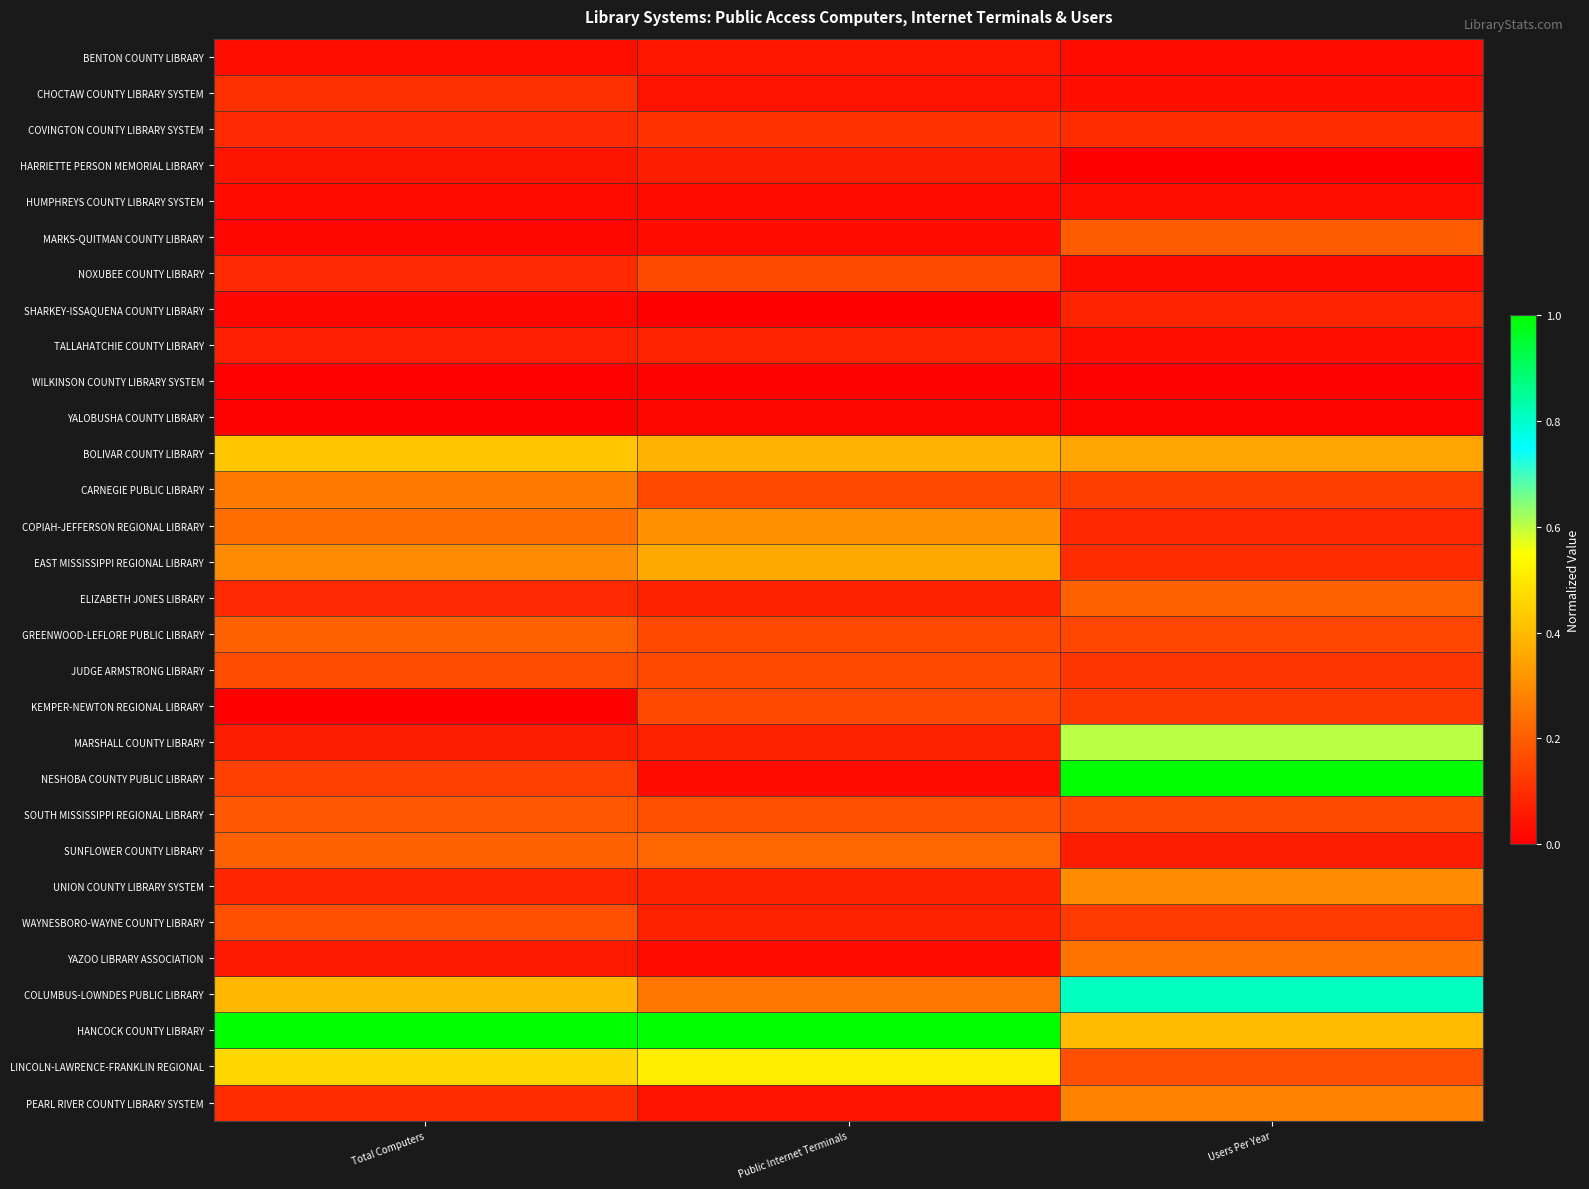

Rank the series by their maximum value, from highest to lowest.

NESHOBA COUNTY PUBLIC LIBRARY, HANCOCK COUNTY LIBRARY, COLUMBUS-LOWNDES PUBLIC LIBRARY, MARSHALL COUNTY LIBRARY, LINCOLN-LAWRENCE-FRANKLIN REGIONAL, BOLIVAR COUNTY LIBRARY, EAST MISSISSIPPI REGIONAL LIBRARY, COPIAH-JEFFERSON REGIONAL LIBRARY, UNION COUNTY LIBRARY SYSTEM, PEARL RIVER COUNTY LIBRARY SYSTEM, CARNEGIE PUBLIC LIBRARY, YAZOO LIBRARY ASSOCIATION, SUNFLOWER COUNTY LIBRARY, ELIZABETH JONES LIBRARY, GREENWOOD-LEFLORE PUBLIC LIBRARY, MARKS-QUITMAN COUNTY LIBRARY, SOUTH MISSISSIPPI REGIONAL LIBRARY, WAYNESBORO-WAYNE COUNTY LIBRARY, JUDGE ARMSTRONG LIBRARY, NOXUBEE COUNTY LIBRARY, KEMPER-NEWTON REGIONAL LIBRARY, COVINGTON COUNTY LIBRARY SYSTEM, CHOCTAW COUNTY LIBRARY SYSTEM, TALLAHATCHIE COUNTY LIBRARY, SHARKEY-ISSAQUENA COUNTY LIBRARY, HARRIETTE PERSON MEMORIAL LIBRARY, BENTON COUNTY LIBRARY, HUMPHREYS COUNTY LIBRARY SYSTEM, YALOBUSHA COUNTY LIBRARY, WILKINSON COUNTY LIBRARY SYSTEM